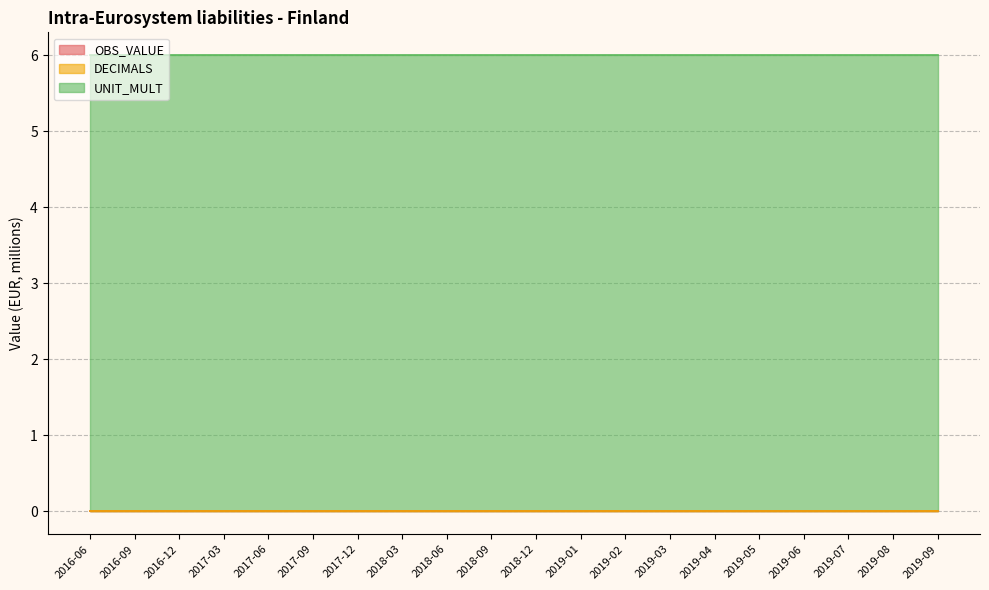

Reading left to right, what are all the values shown in this chart?

OBS_VALUE: 2016-06=0	2016-09=0	2016-12=0	2017-03=0	2017-06=0	2017-09=0	2017-12=0	2018-03=0	2018-06=0	2018-09=0	2018-12=0	2019-01=0	2019-02=0	2019-03=0	2019-04=0	2019-05=0	2019-06=0	2019-07=0	2019-08=0	2019-09=0
DECIMALS: 2016-06=0	2016-09=0	2016-12=0	2017-03=0	2017-06=0	2017-09=0	2017-12=0	2018-03=0	2018-06=0	2018-09=0	2018-12=0	2019-01=0	2019-02=0	2019-03=0	2019-04=0	2019-05=0	2019-06=0	2019-07=0	2019-08=0	2019-09=0
UNIT_MULT: 2016-06=6	2016-09=6	2016-12=6	2017-03=6	2017-06=6	2017-09=6	2017-12=6	2018-03=6	2018-06=6	2018-09=6	2018-12=6	2019-01=6	2019-02=6	2019-03=6	2019-04=6	2019-05=6	2019-06=6	2019-07=6	2019-08=6	2019-09=6